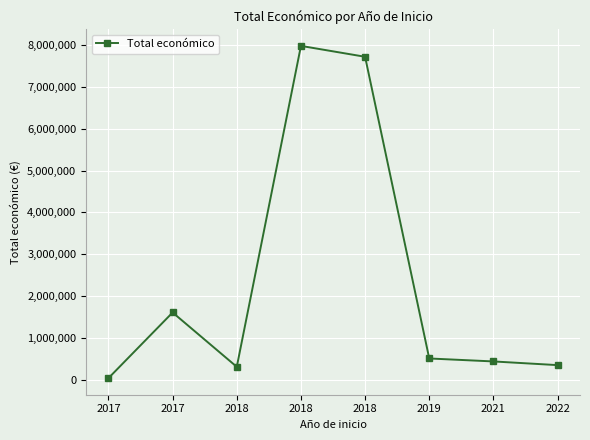

Does the chart have visible grid lines?

Yes